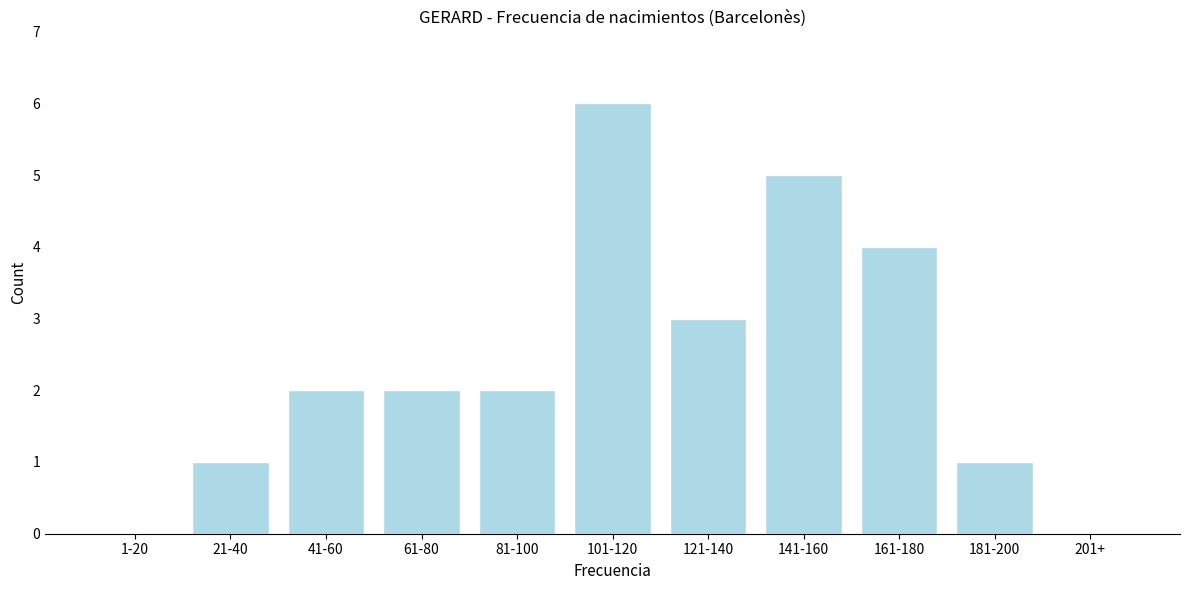

Reading left to right, extract all data points from this chart.

1-20=0	21-40=1	41-60=2	61-80=2	81-100=2	101-120=6	121-140=3	141-160=5	161-180=4	181-200=1	201+=0